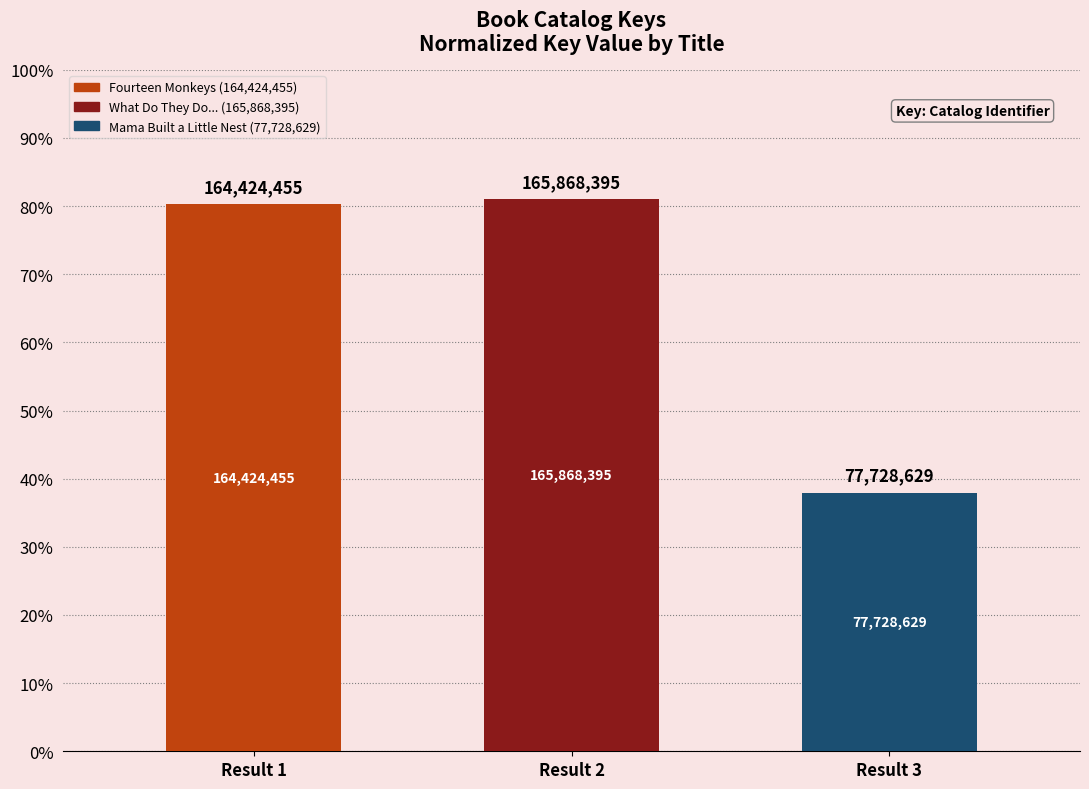

How many bars are there in total?

3